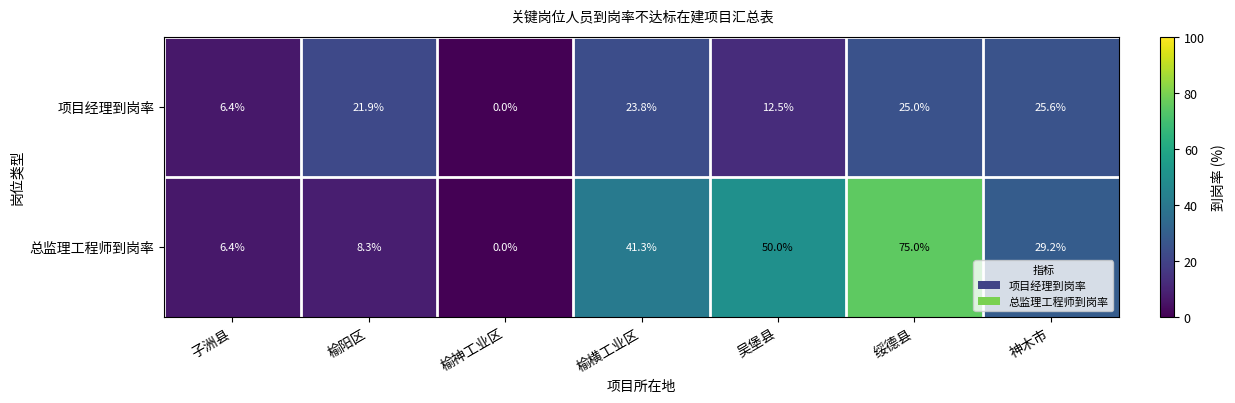

What is the difference between the maximum and minimum values in the 项目经理到岗率 series?

25.6